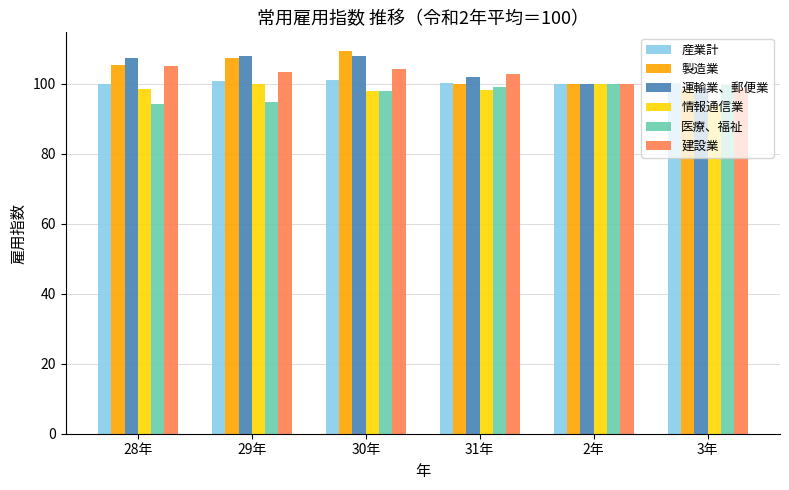

What is the spread (max minus min) of values at 28年?

13.1